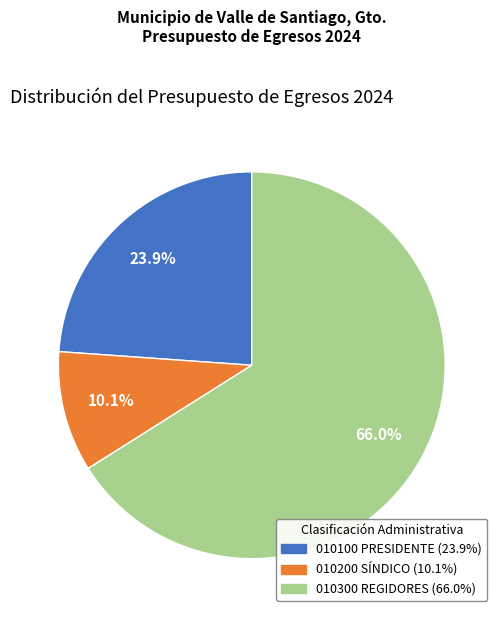

How many segments does this pie chart have?

3